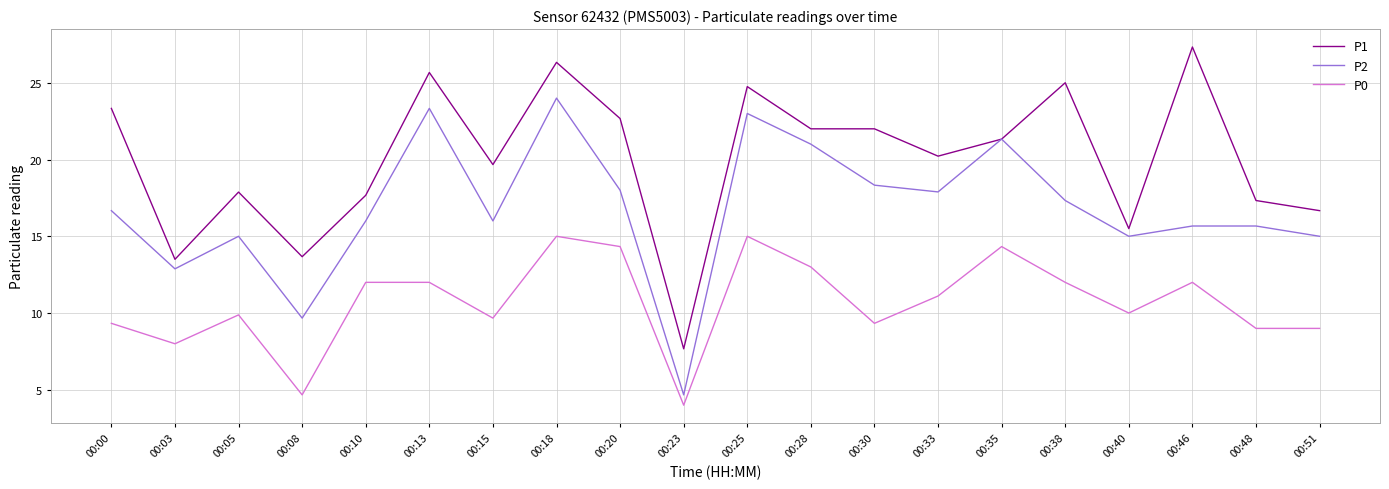

True or false: P0 has more than 2 points higher than both neighbors.

True